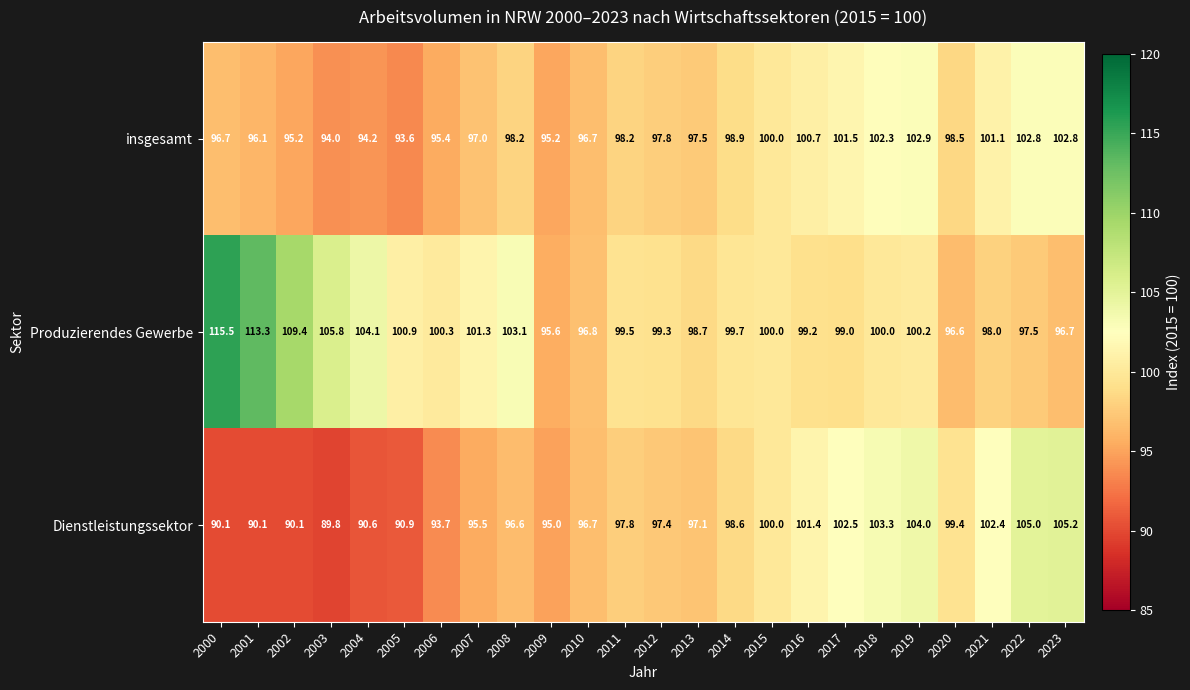

List the series in order of their peak value, lowest first.

insgesamt, Dienstleistungssektor, Produzierendes Gewerbe